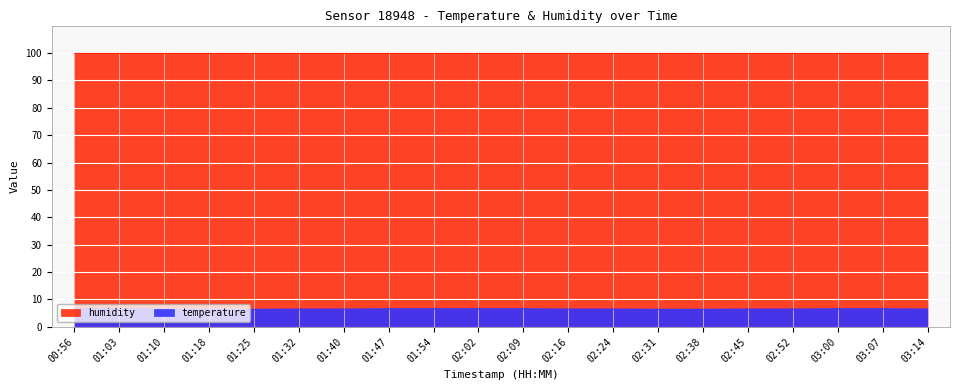

List the labels in order of value, smallest first.

01:18, 01:25, 02:31, 02:38, 01:10, 01:32, 01:40, 02:16, 02:24, 02:45, 02:52, 03:14, 01:47, 01:54, 02:02, 02:09, 03:00, 03:07, 00:56, 01:03